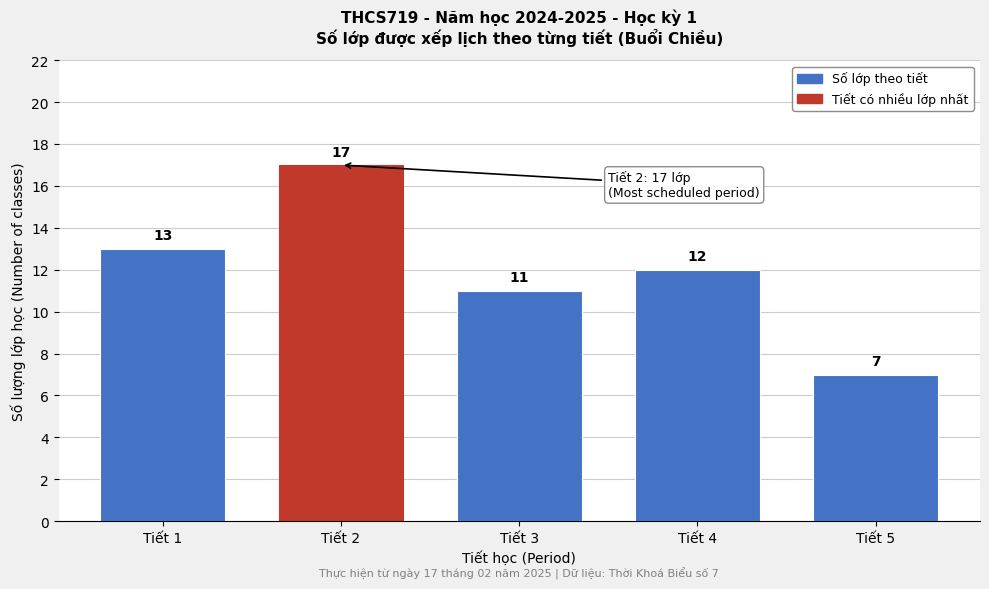

Reading right to left, transcribe all the data shown in this chart.

Tiết 5=7	Tiết 4=12	Tiết 3=11	Tiết 2=17	Tiết 1=13